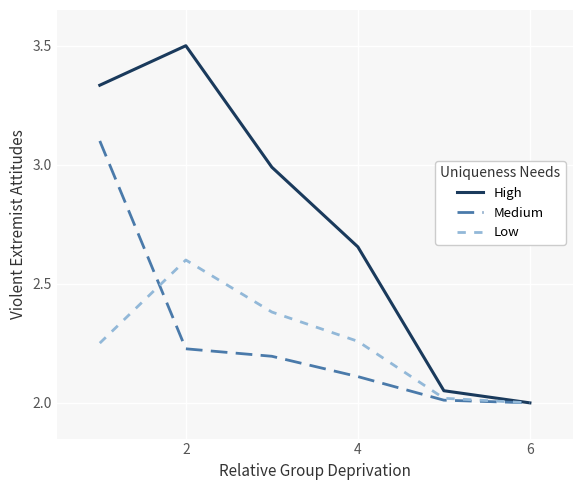

How many series are shown in this chart?

3